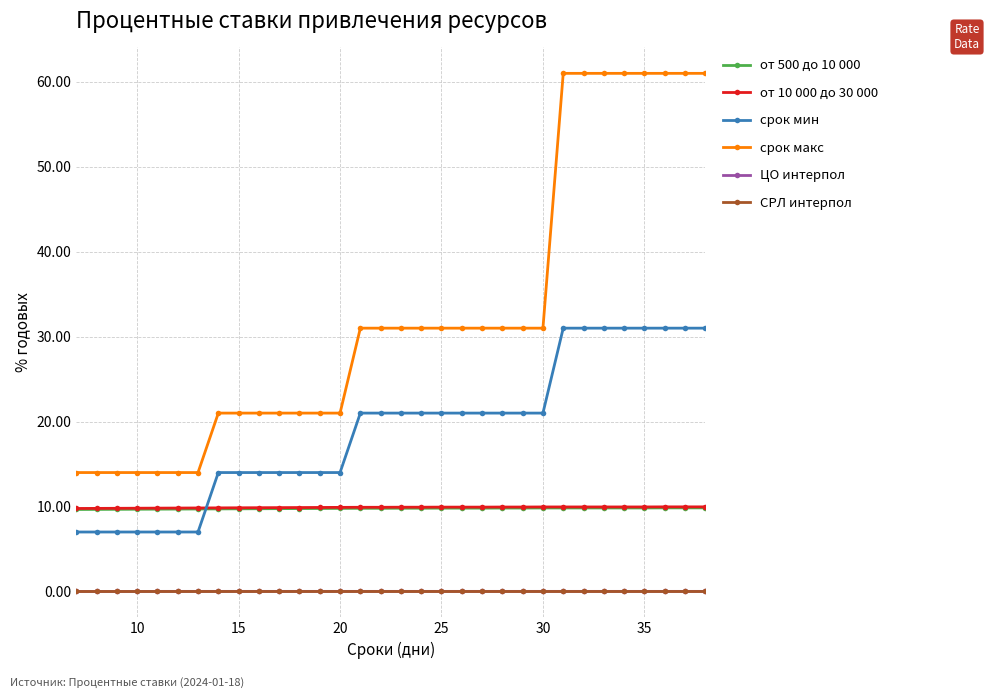

True or false: от 500 до 10 000 and ЦО интерпол cross at least once.

False